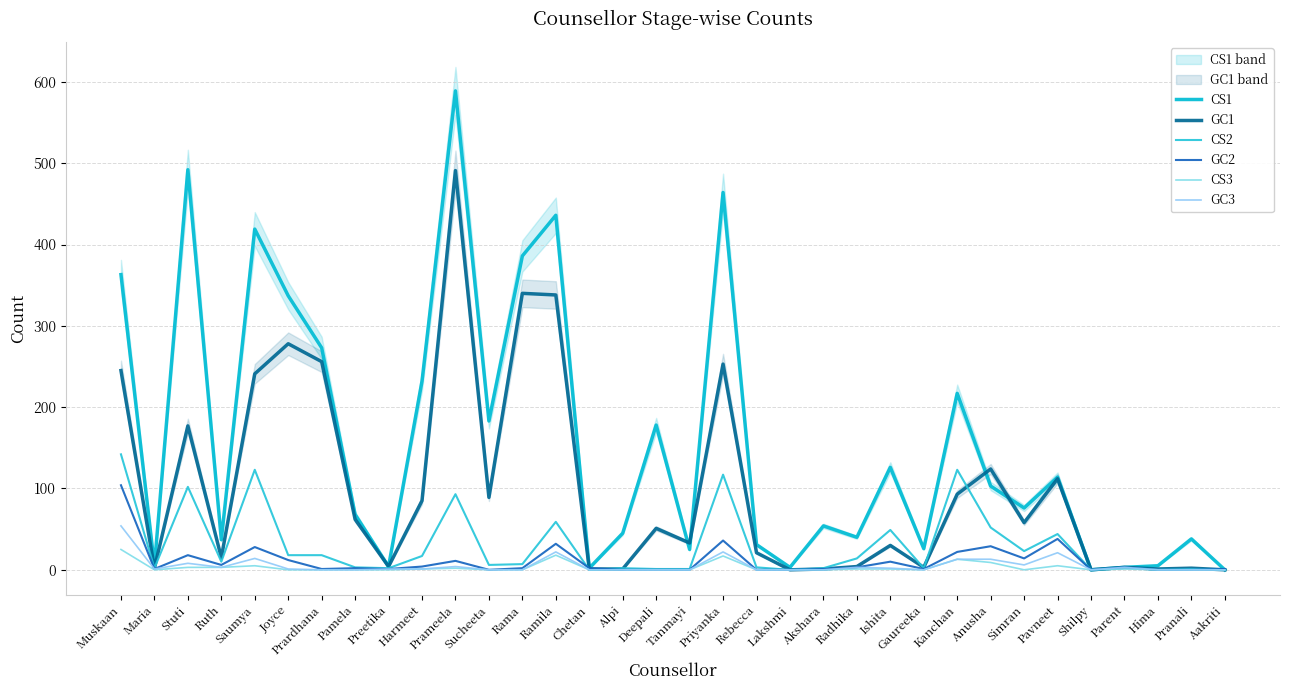

At which category does GC1 reach its first local valley?

Maria